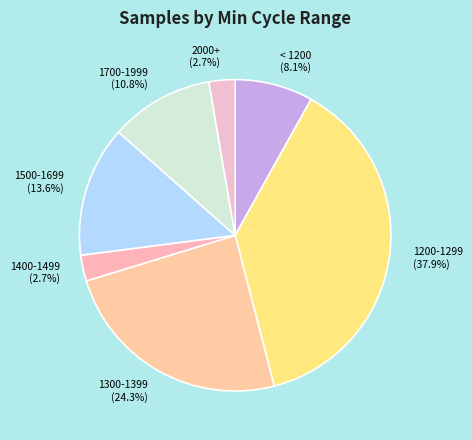

Do 2000+ (2.7%) and 1700-1999 (10.8%) together represent more than half of the pie?

No